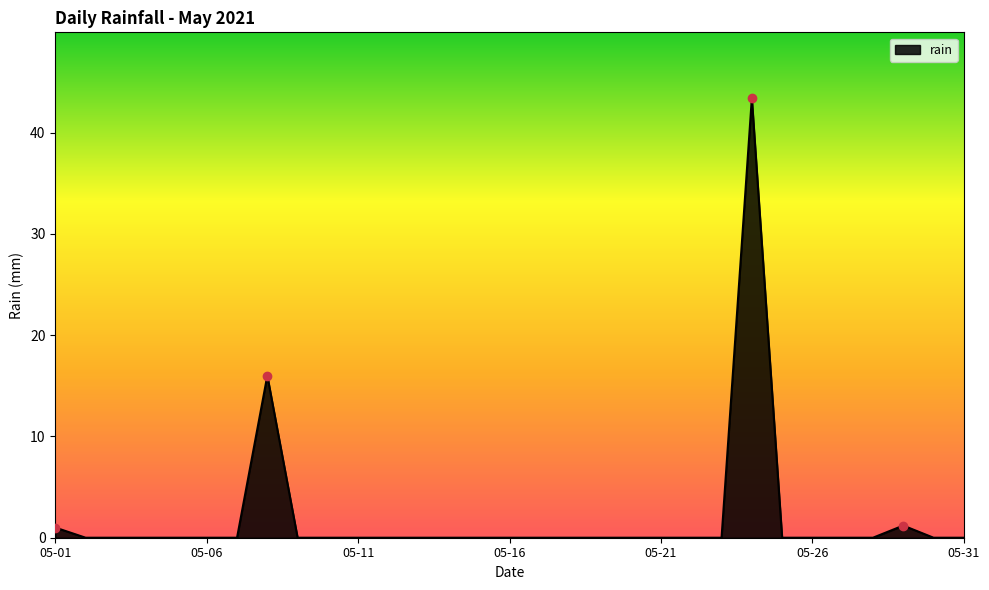

What is the greatest value displayed?

43.4